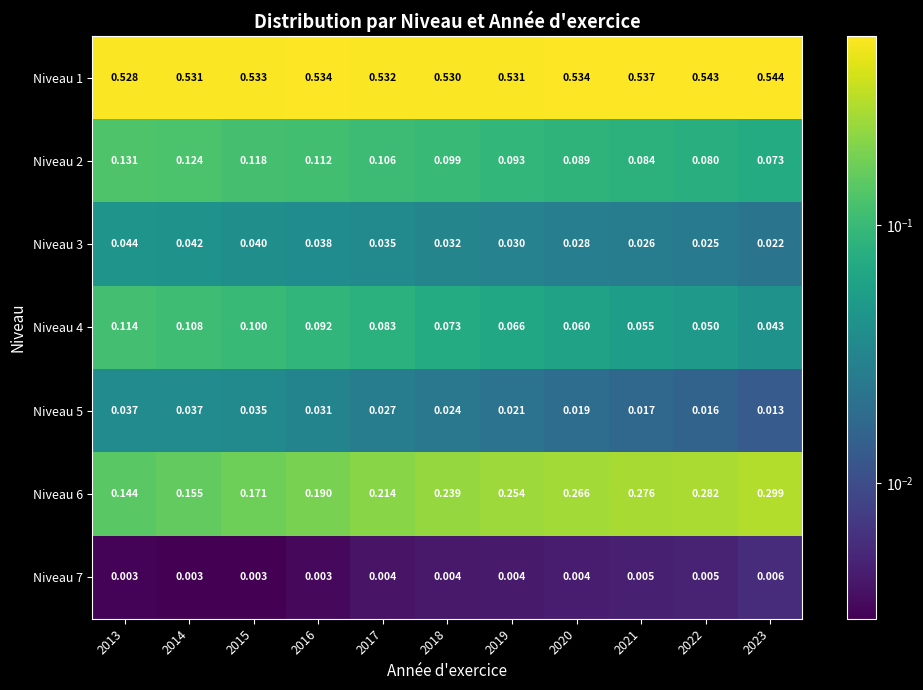

Is the value of Niveau 3 at 2021 greater than the value of Niveau 7 at 2013?

Yes